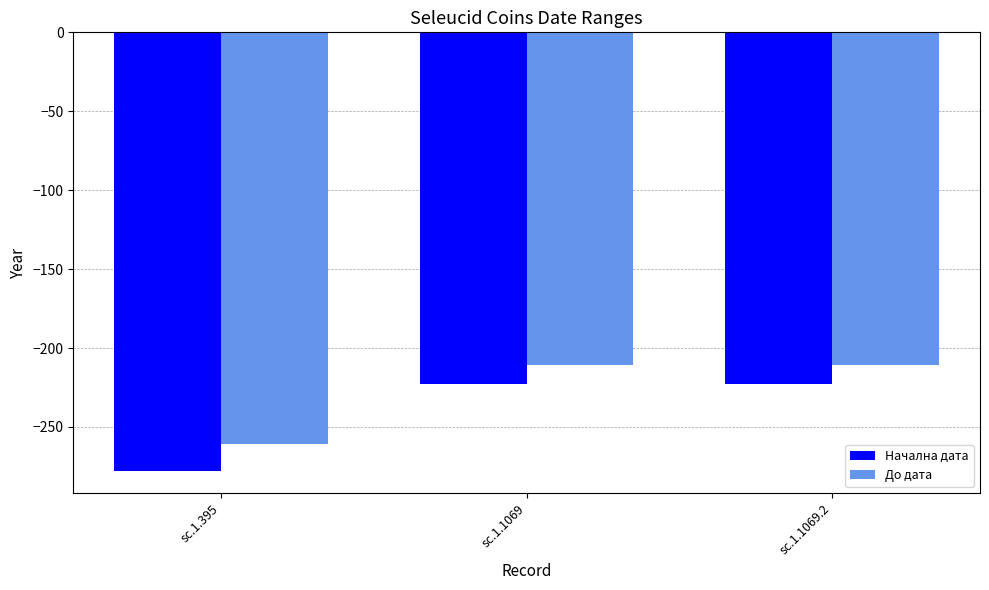

The Начална дата series shows -223 at sc.1.1069. True or false?

True